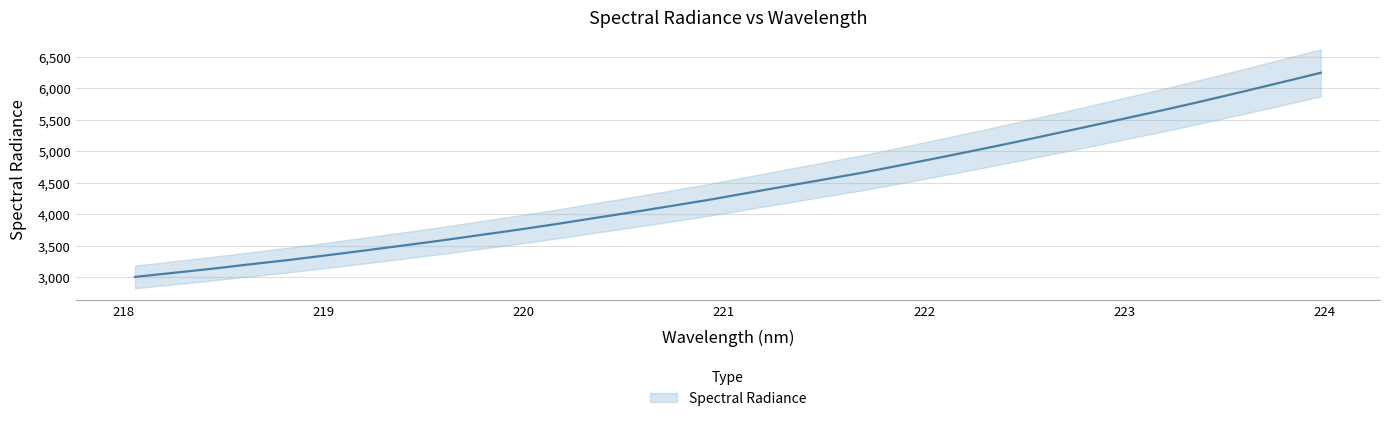

The value at 220.1623 is 1054.3. True or false?

False